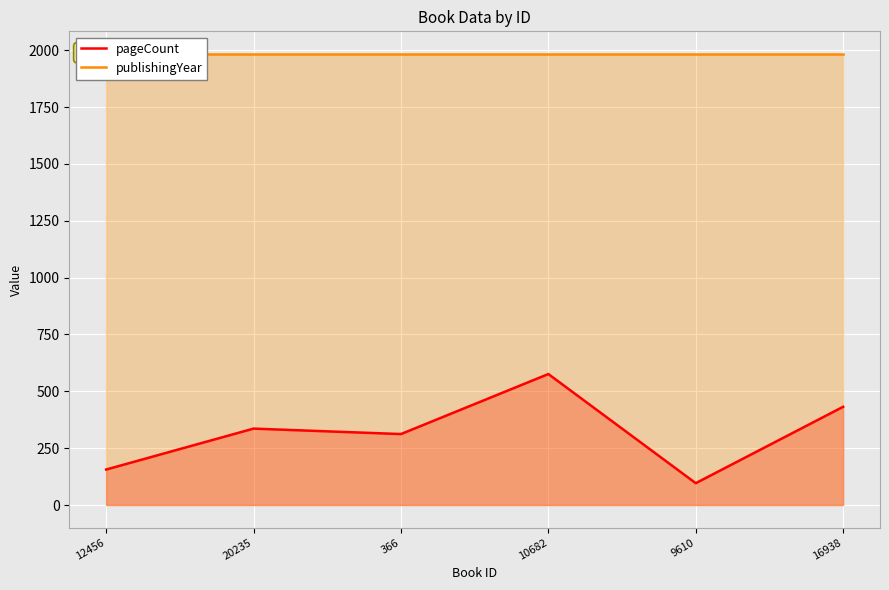

What is the label of the 1st point from the right?

16938